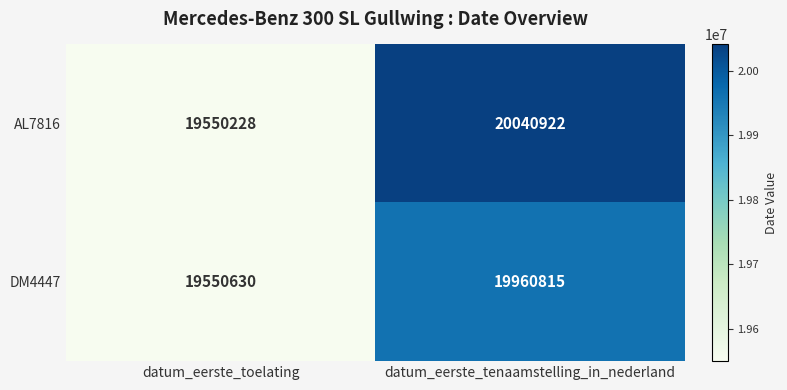

What is the highest value of the AL7816 series?

20040922